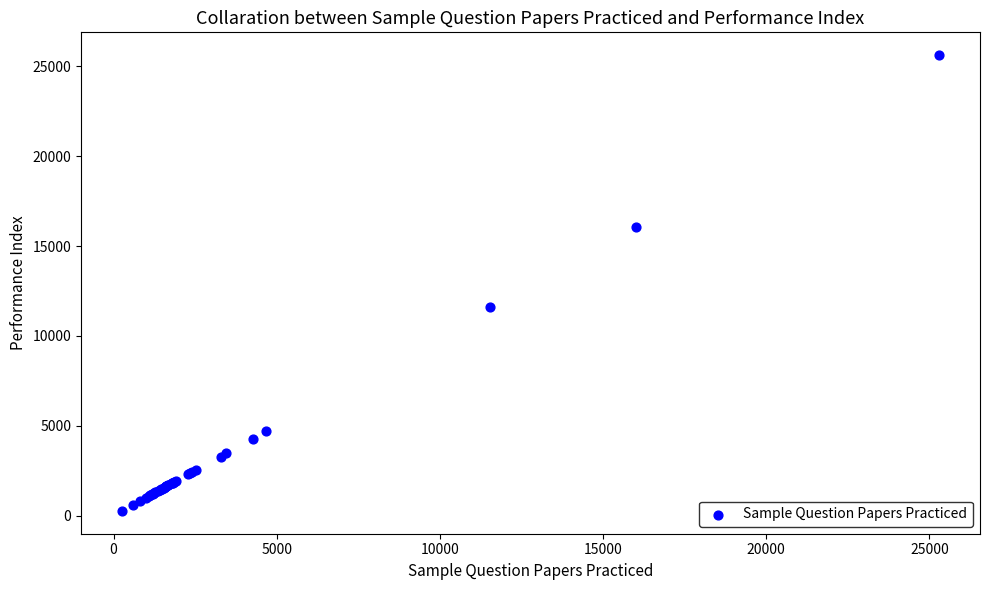

What Y value in the scatter plot is closest to 12943?

11605.2